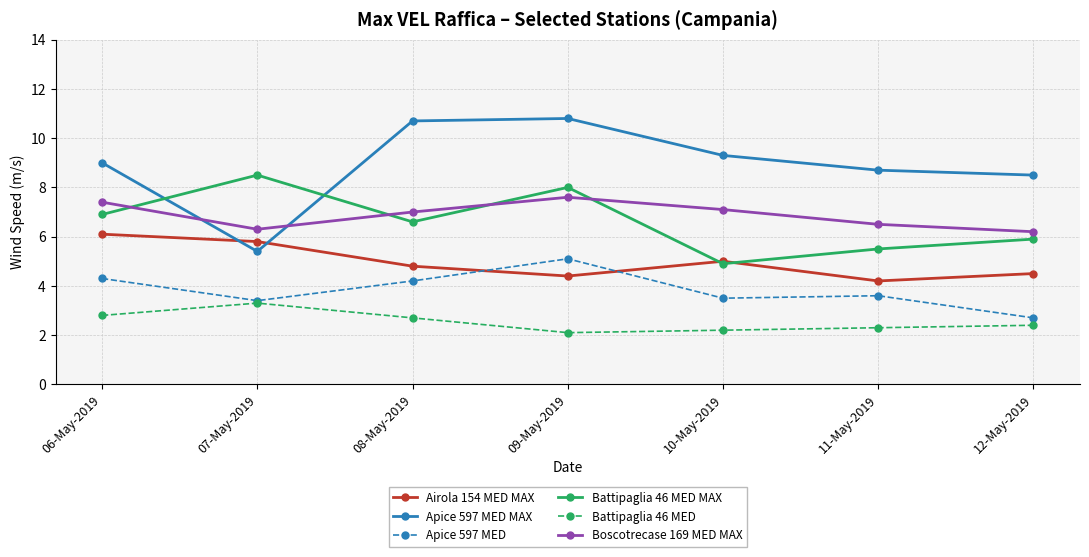

What position from the left is 06-May-2019?

1